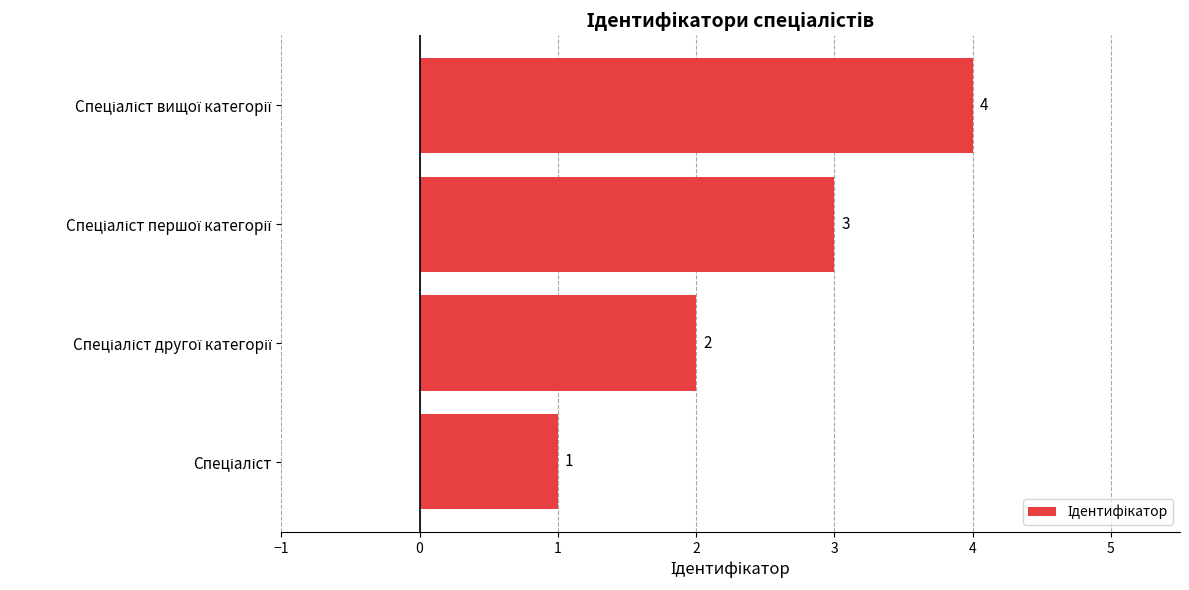

What is the greatest value displayed?

4